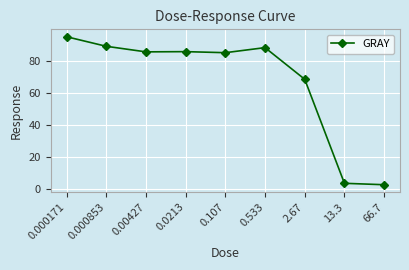

What is the sum of the values at 0.000853 and 0.533?

177.8